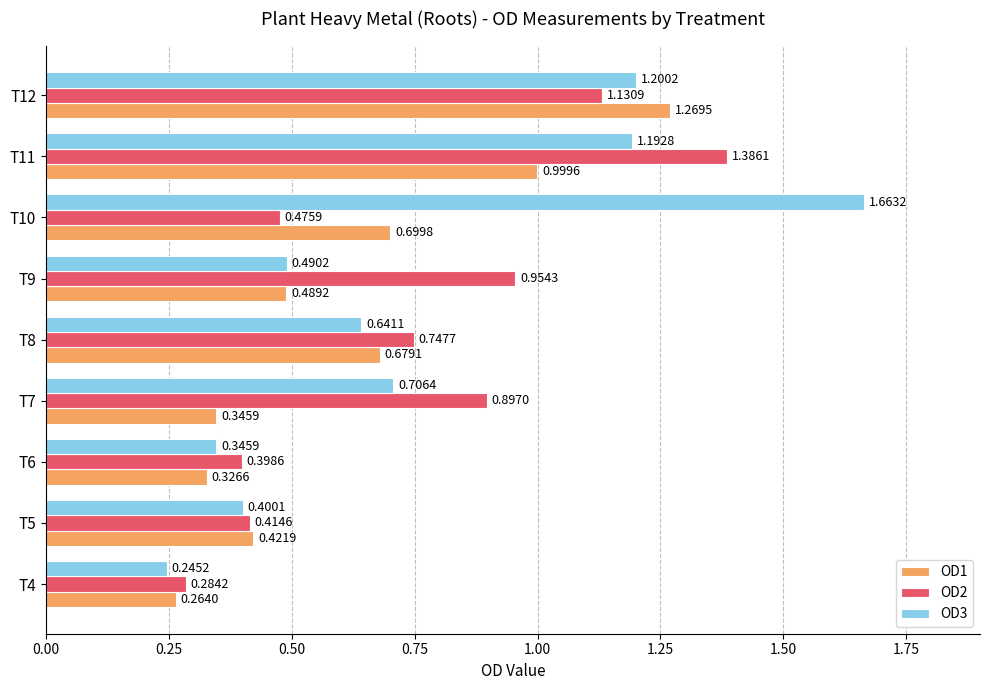

At how many categories does at least one series exceed 0?

9